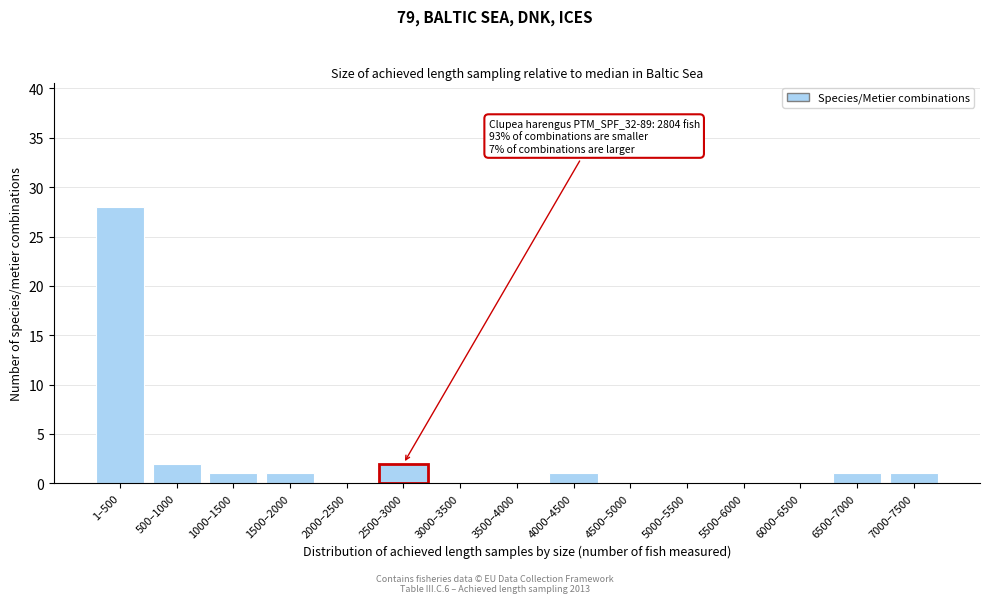

Reading left to right, transcribe all the data shown in this chart.

1–500=28	500–1000=2	1000–1500=1	1500–2000=1	2000–2500=0	2500–3000=2	3000–3500=0	3500–4000=0	4000–4500=1	4500–5000=0	5000–5500=0	5500–6000=0	6000–6500=0	6500–7000=1	7000–7500=1